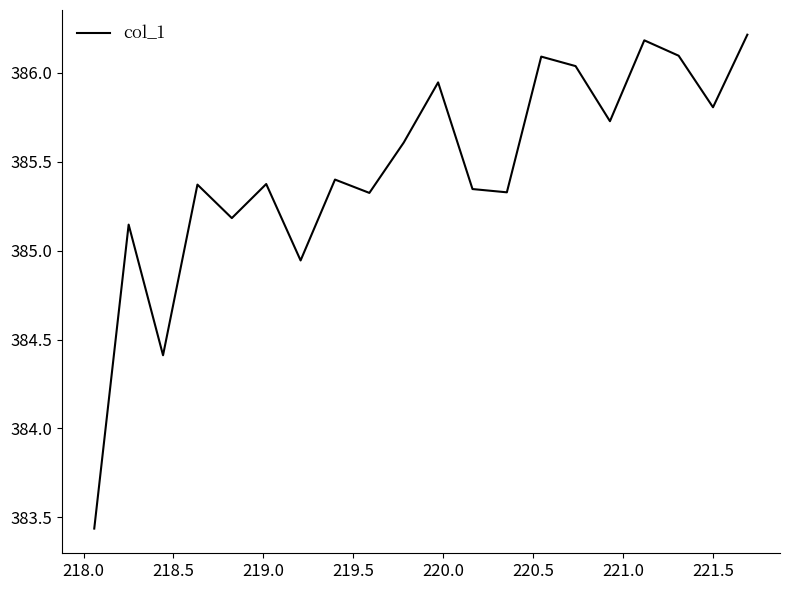

How many lines are shown in the chart?

1